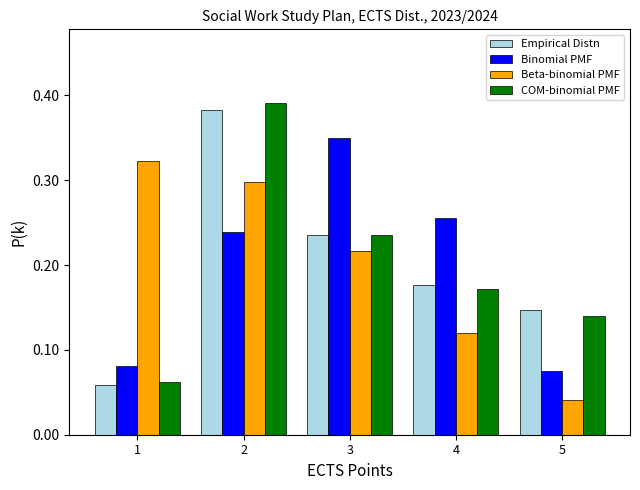

Which series changed the most between 2 and 3?

COM-binomial PMF